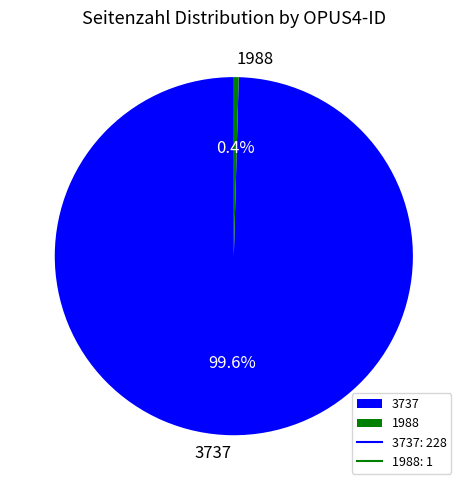

Count the number of slices in the pie.

2